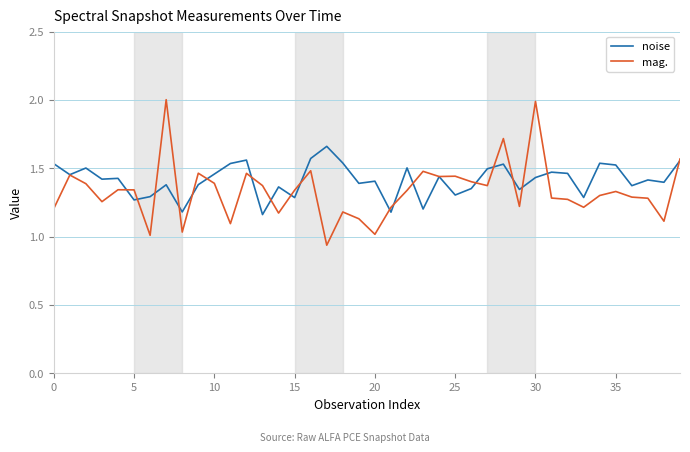

List the series in order of their peak value, lowest first.

noise, mag.